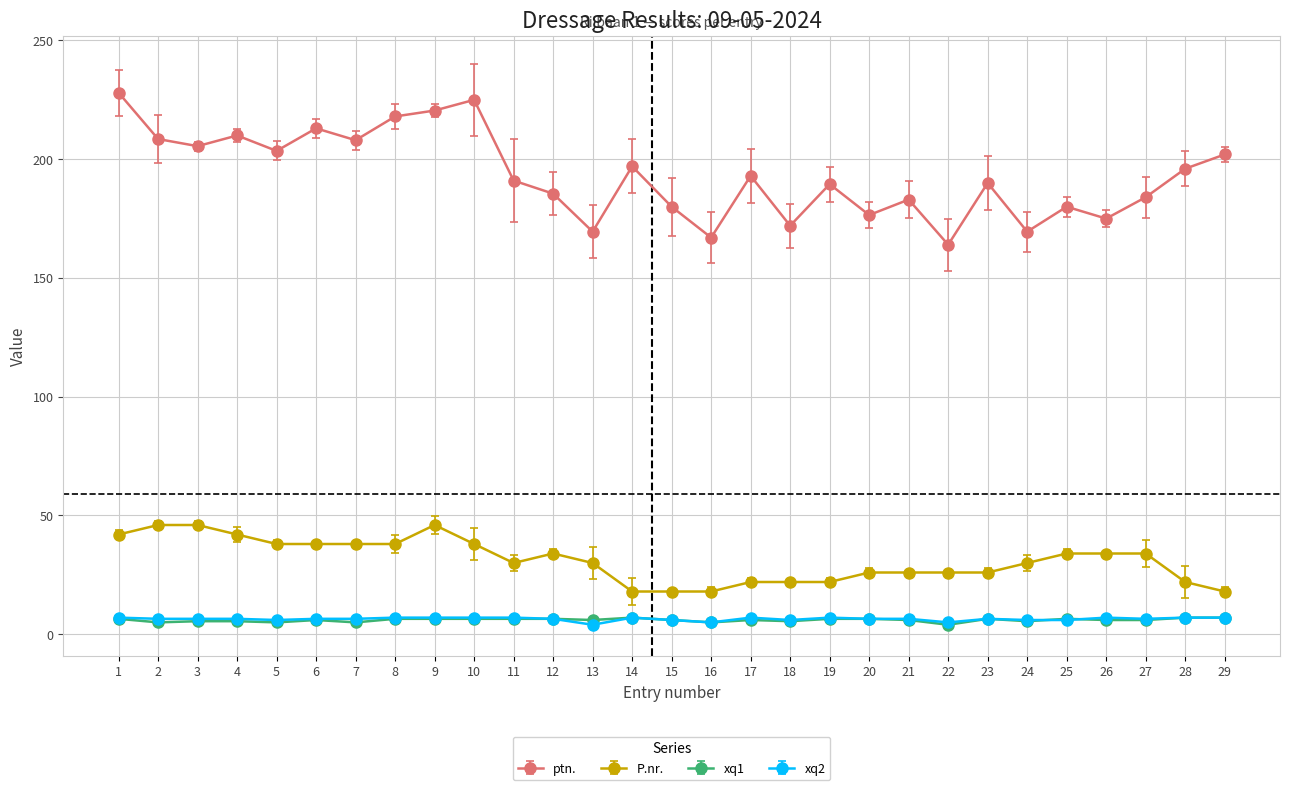

Which series has the widest spread of values?

ptn.